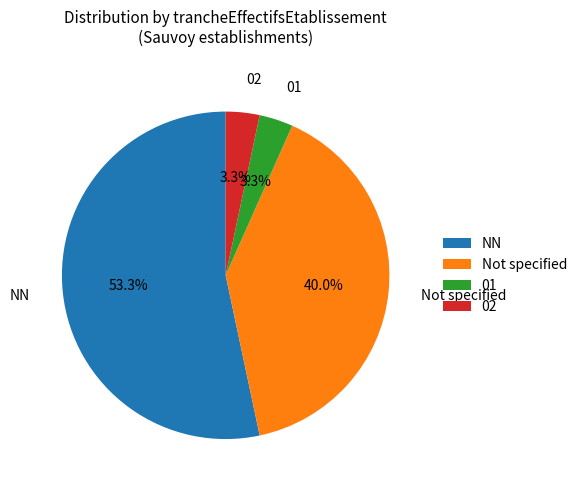

How many segments does this pie chart have?

4